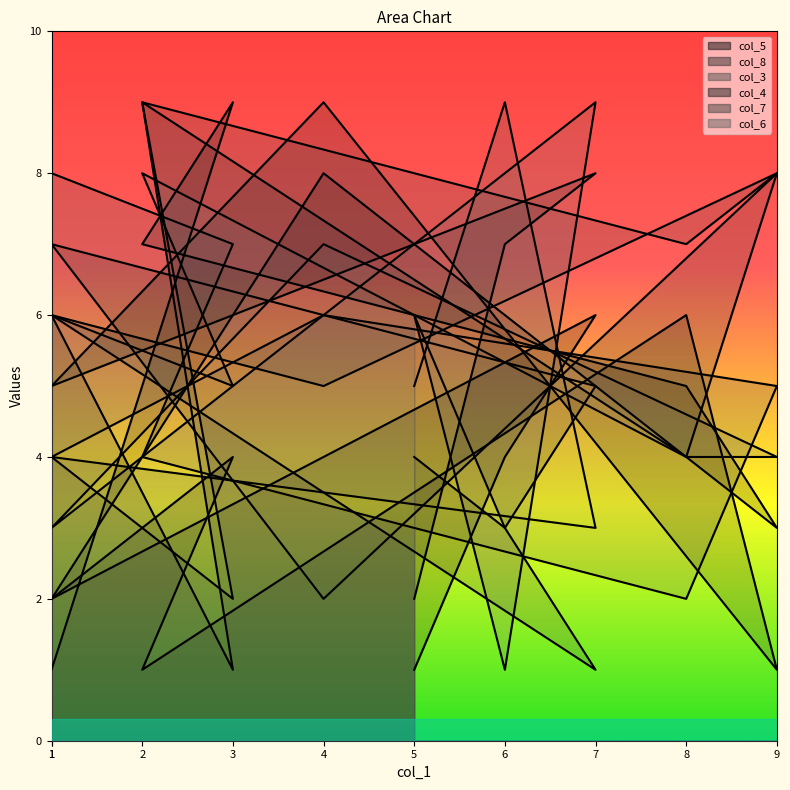

How many times do col_7 and col_4 cross each other?

6